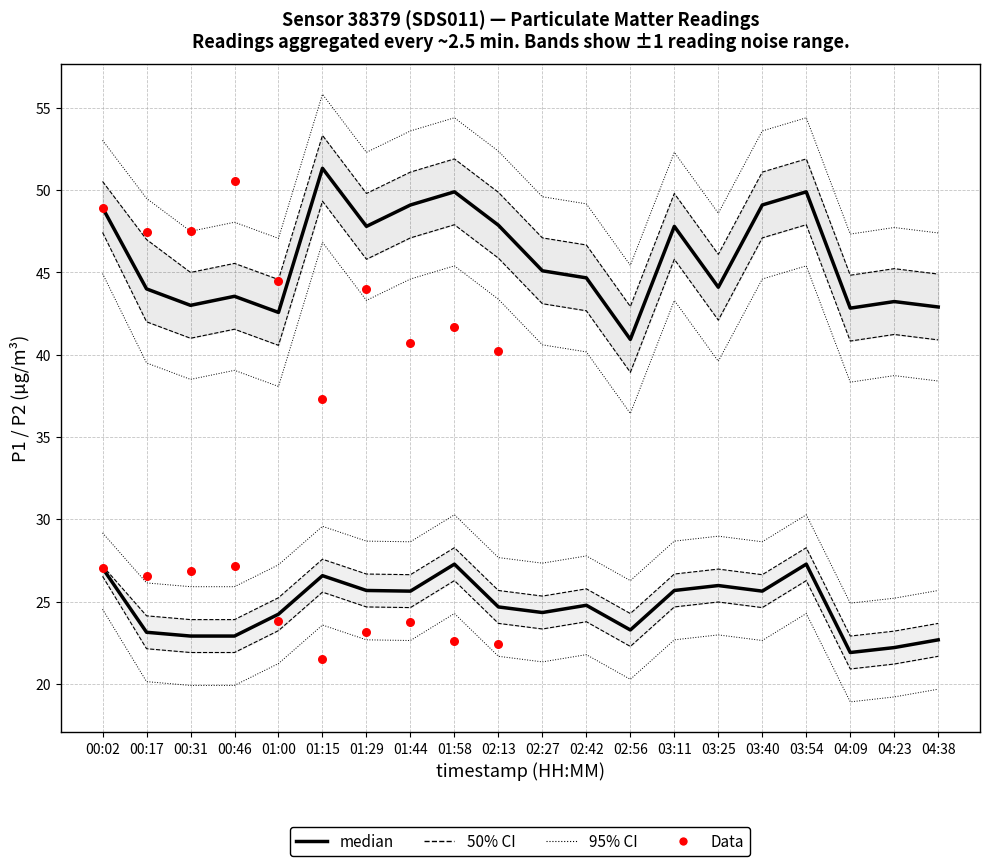

Which series reaches the maximum Y coordinate?

P1